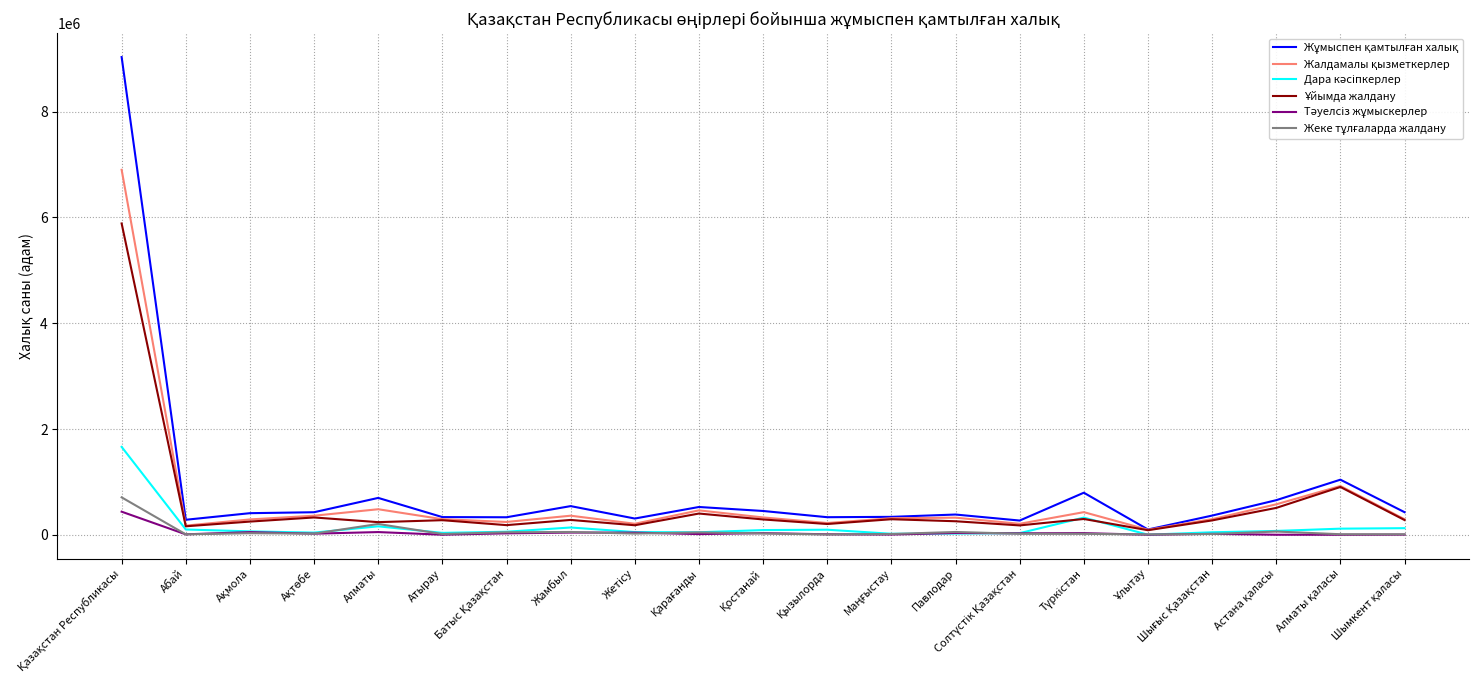

What is the greatest value displayed?

9031890